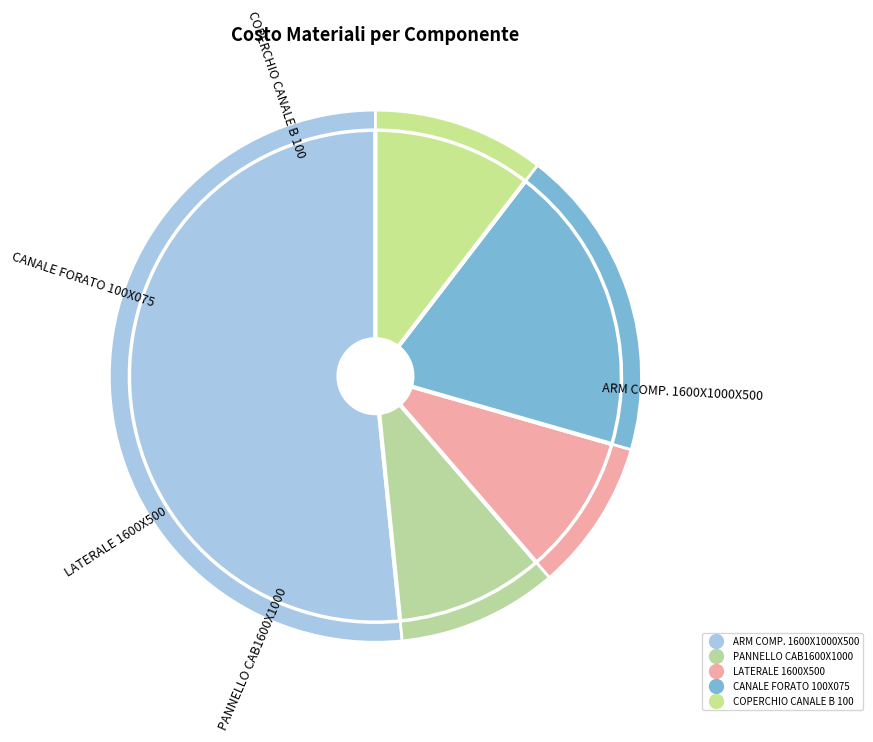

Which has a higher value, ARM COMP. 1600X1000X500 or CANALE FORATO 100X075?

ARM COMP. 1600X1000X500